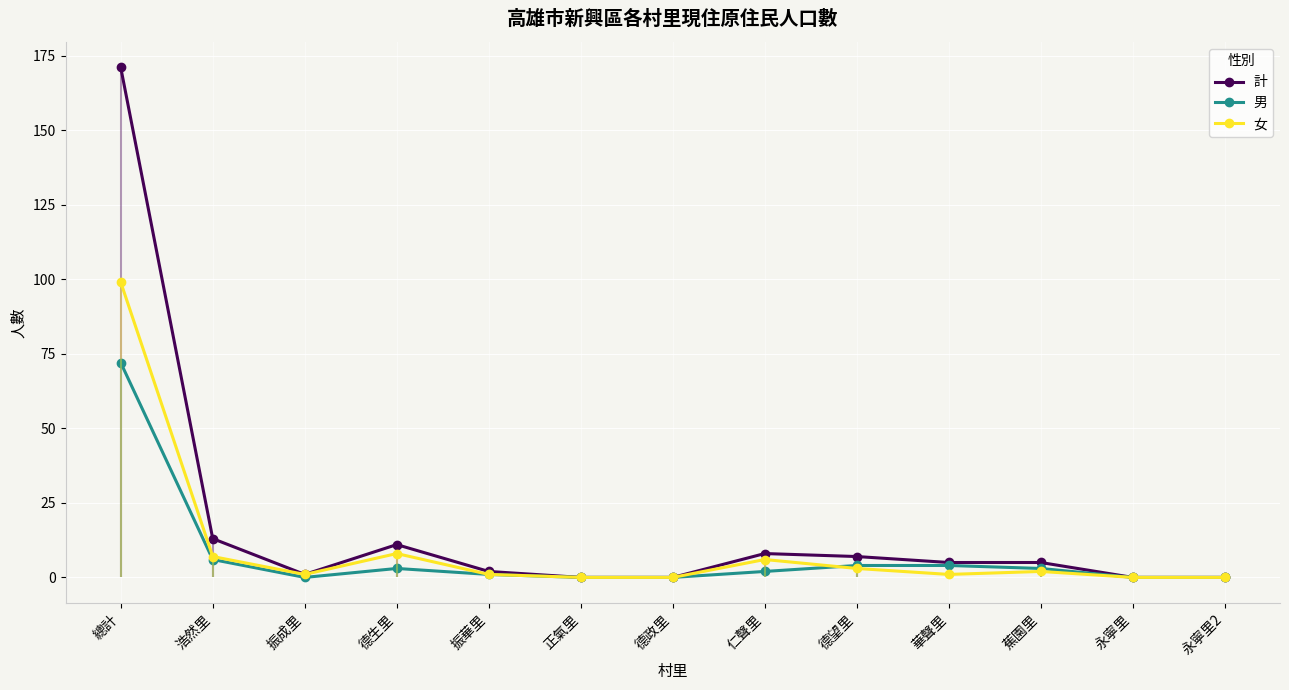

Reading right to left, what are all the values shown in this chart?

計: 0	0	5	5	7	8	0	0	2	11	1	13	171
男: 0	0	3	4	4	2	0	0	1	3	0	6	72
女: 0	0	2	1	3	6	0	0	1	8	1	7	99